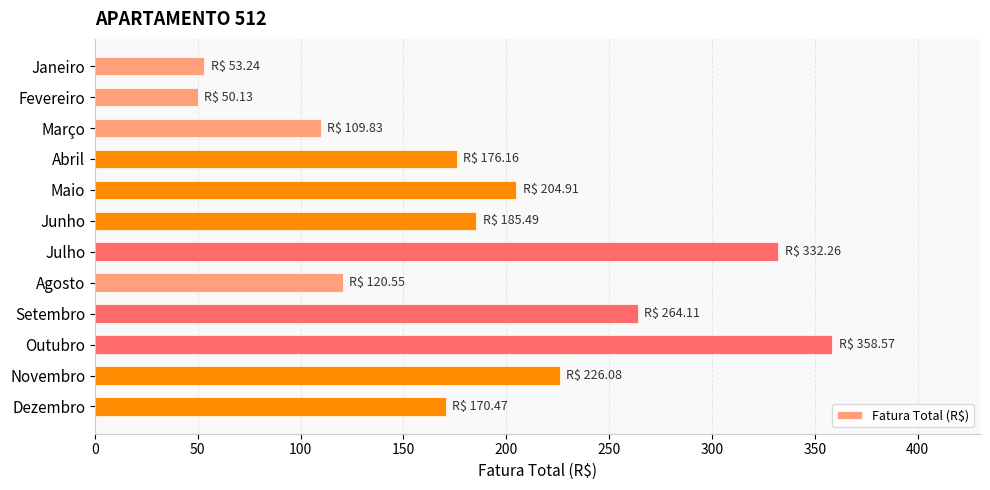

Approximately how many times larger is the value at Abril compared to Maio?

0.9